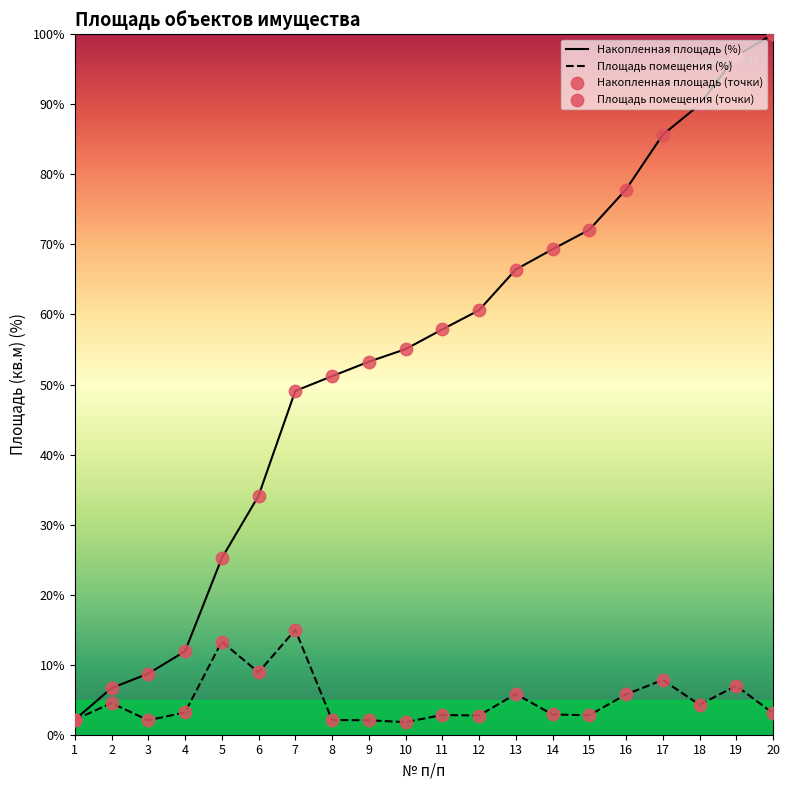

Which series contains the lowest Y value?

Площадь помещения (%)